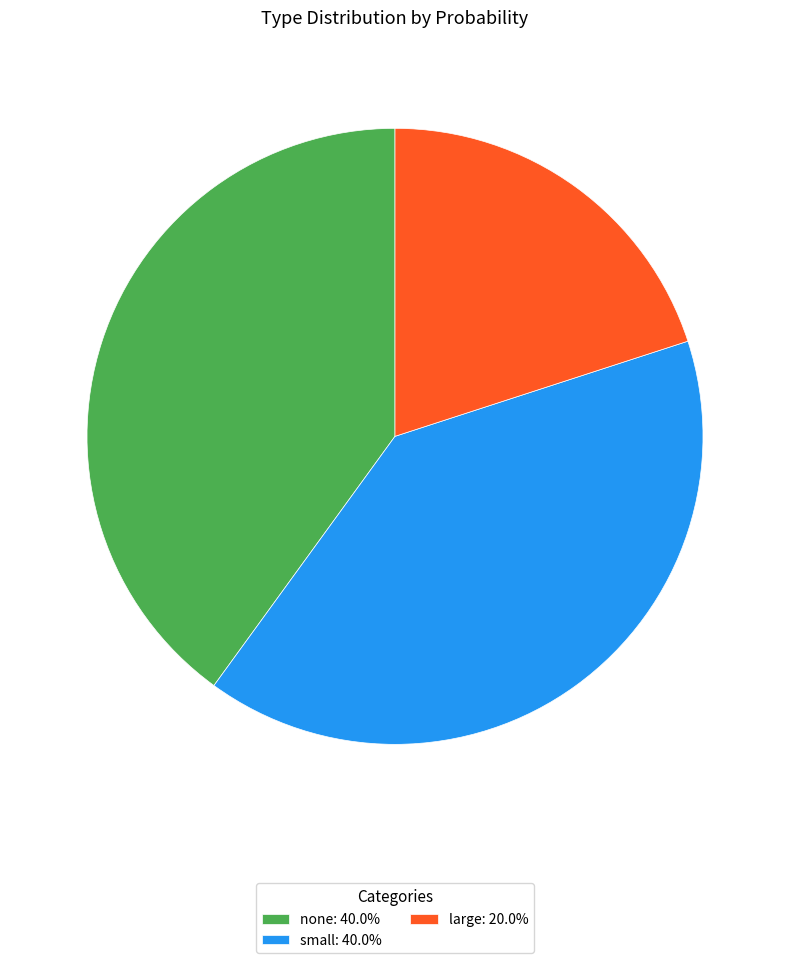

Does none: 40.0% represent more than half of the total?

No